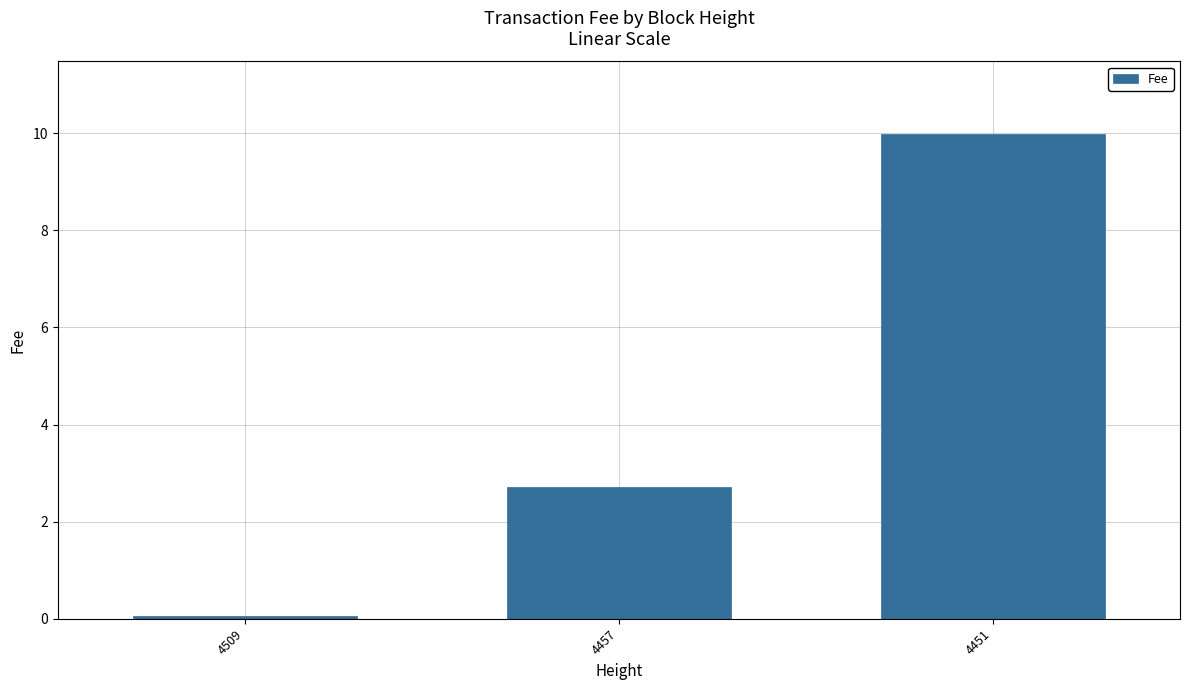

At which label does the data first exceed 2?

4457